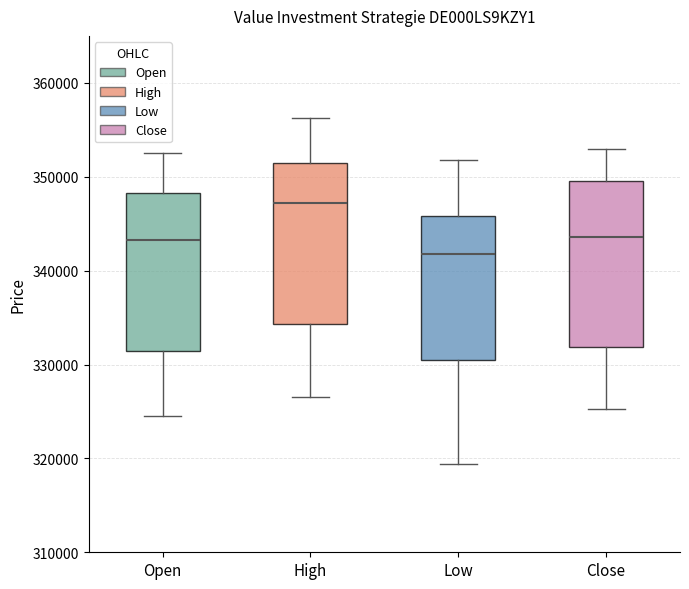

Reading left to right, read every box against the y-axis: the position of its median line, the range the box covers, and the ends of its whiskers. The values are not printed on the chart, so give them approximately, as read against the axis.

Open: median 343000, box 331000 to 348000, whiskers 324000 to 353000
High: median 347000, box 334000 to 351000, whiskers 327000 to 356000
Low: median 342000, box 330000 to 346000, whiskers 319000 to 352000
Close: median 344000, box 332000 to 350000, whiskers 325000 to 353000